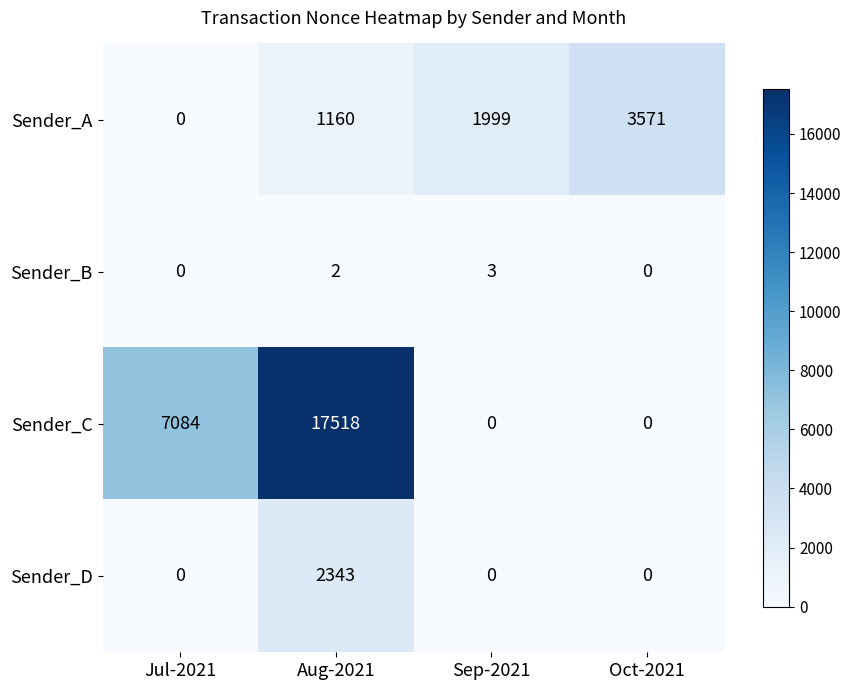

What is the total value across all series at Oct-2021?

3571